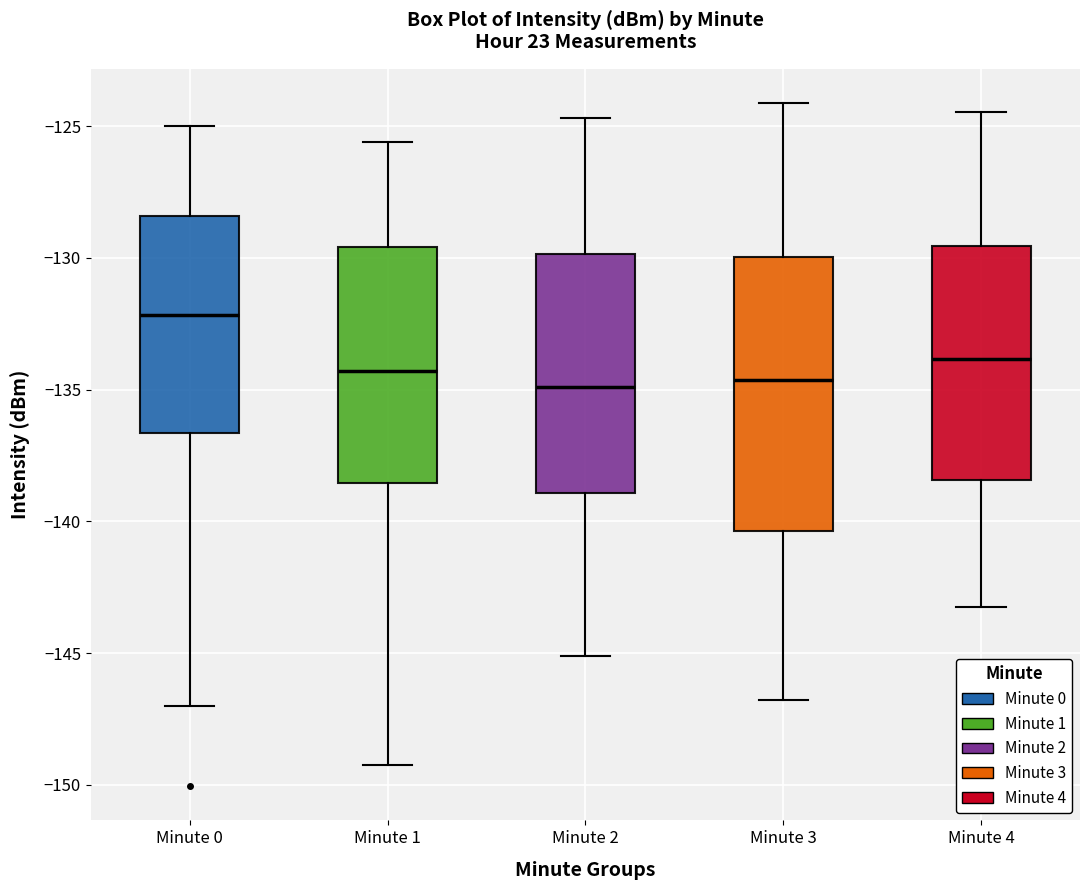

Reading left to right, transcribe this box plot: for each box, give where its median line is, the range the box spans, and where its two whiskers end, as read against the y-axis. The values are not printed on the chart, so give them approximately, as read against the axis.

Minute 0: median -132.0, box -136.5 to -128.5, whiskers -147.0 to -125.0
Minute 1: median -134.5, box -138.5 to -129.5, whiskers -149.0 to -125.5
Minute 2: median -135.0, box -139.0 to -130.0, whiskers -145.0 to -124.5
Minute 3: median -134.5, box -140.5 to -130.0, whiskers -147.0 to -124.0
Minute 4: median -134.0, box -138.5 to -129.5, whiskers -143.0 to -124.5